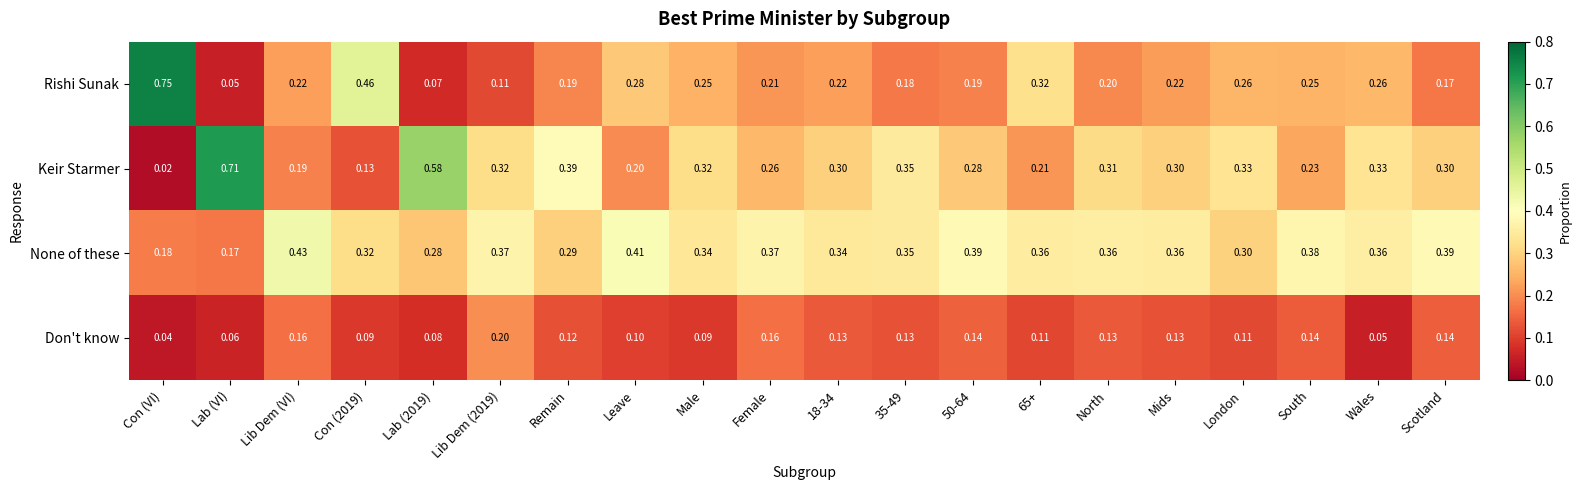

Where is Don't know nearest to the value 0?

Con (VI)